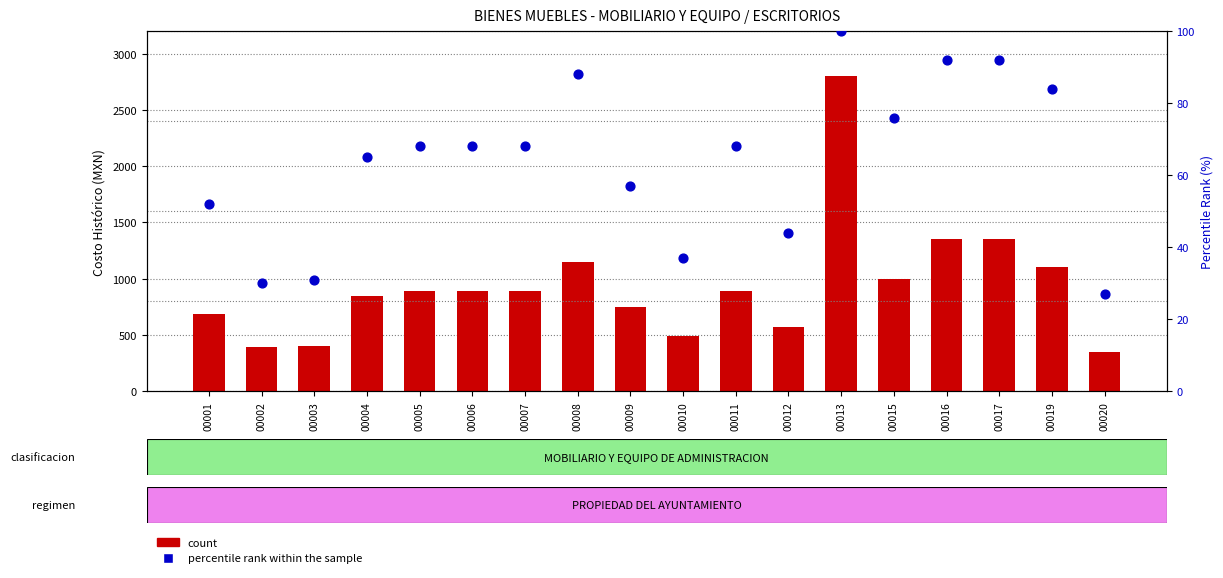

Which series contains the highest Y value?

count